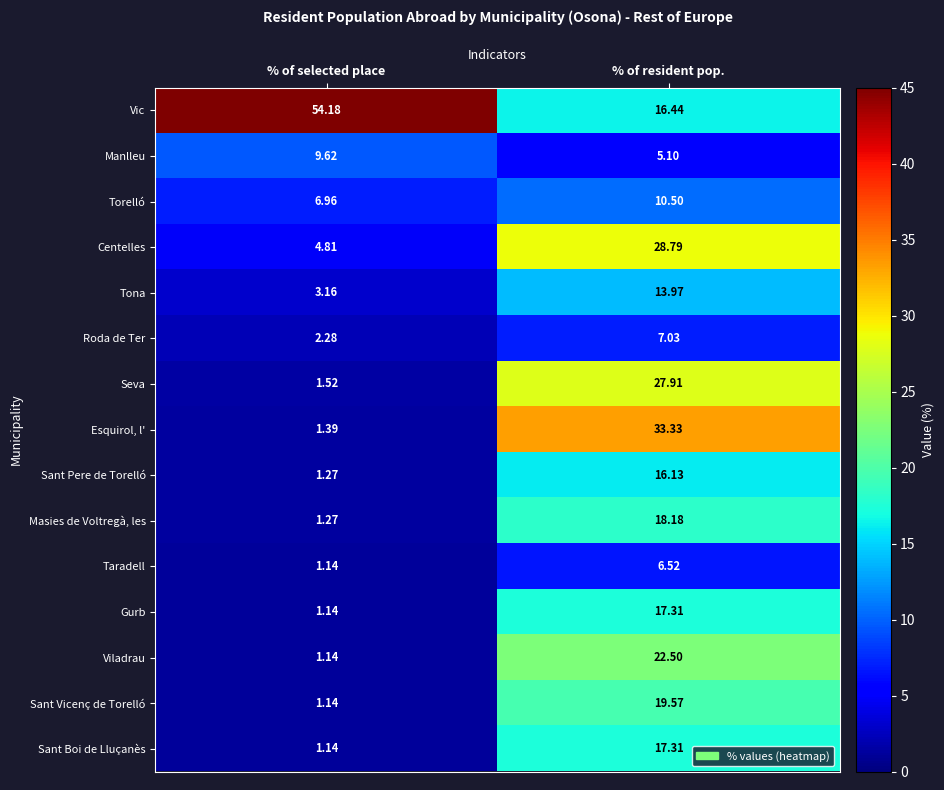

List the labels in order of Vic value, largest first.

% of selected place, % of resident pop.